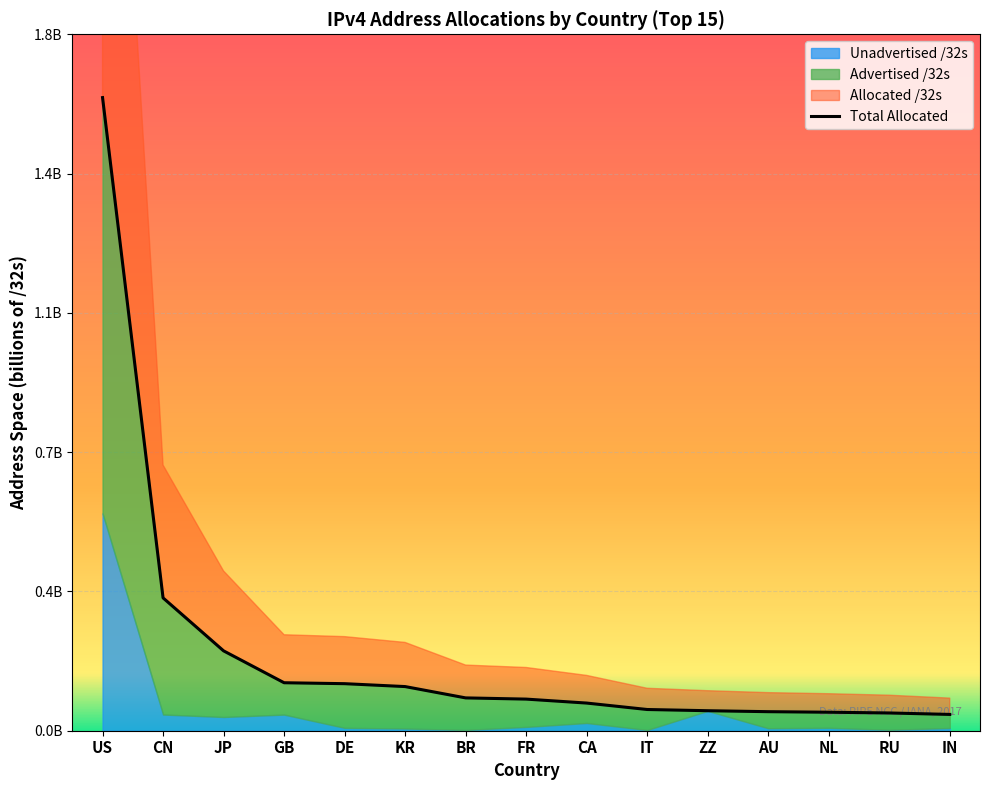

Reading right to left, what are all the values shown in this chart?

0.0	0.0	0.0	0.0	0.1	0.1	0.1	0.1	0.1	0.1	0.1	0.1	0.2	0.3	1.6